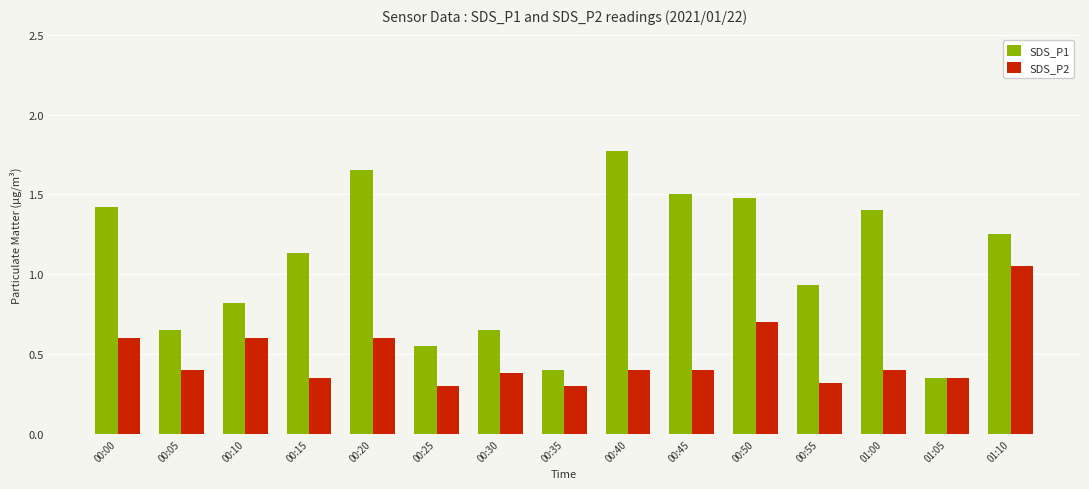

The SDS_P1 series shows 0.3 at 01:05. True or false?

True